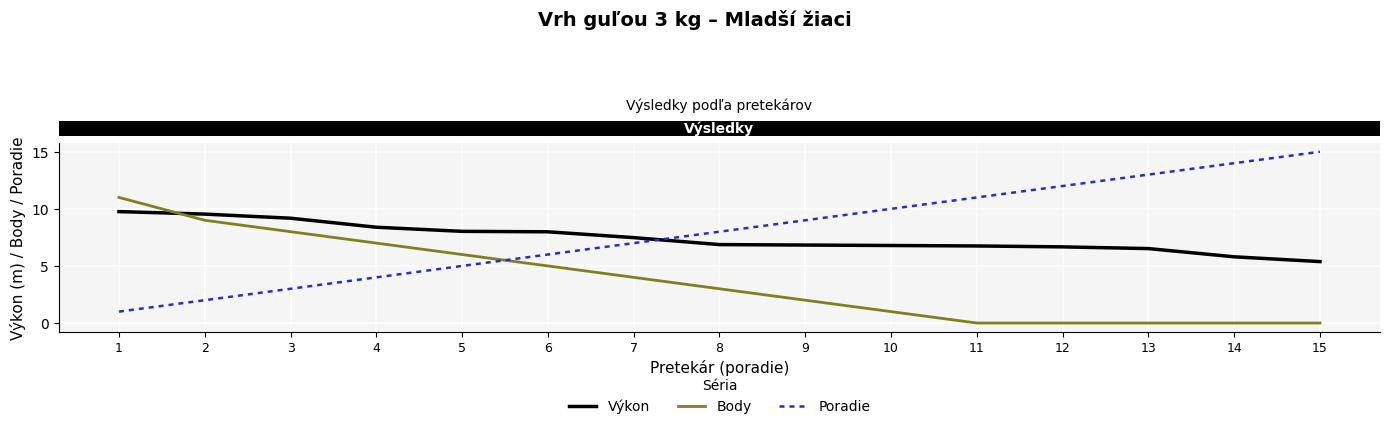

What is the average value of the Výkon series?

7.5